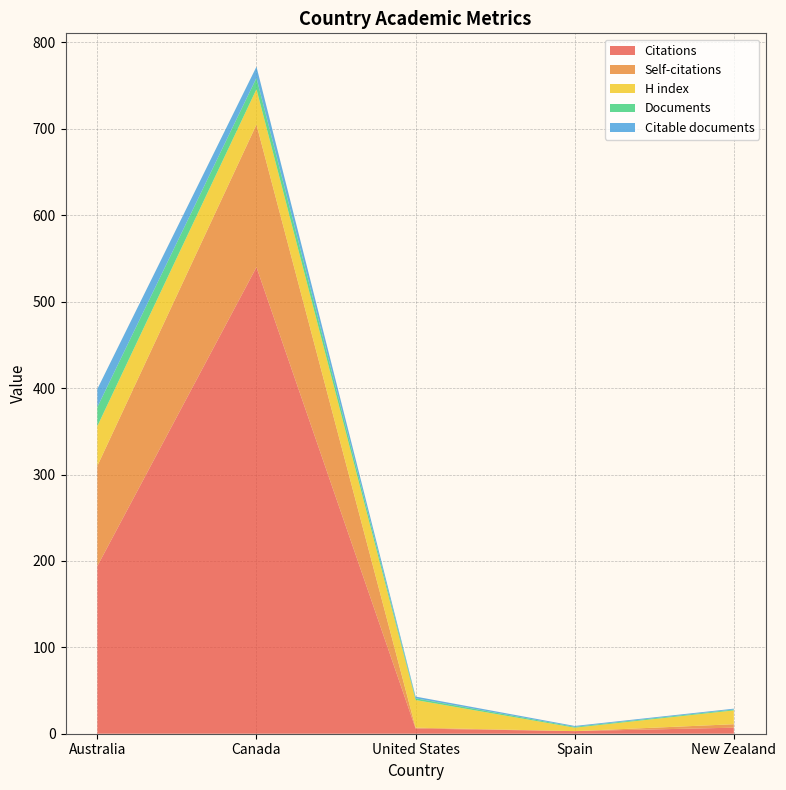

Reading left to right, extract all data points from this chart.

Citations: Australia=194	Canada=540	United States=6	Spain=3	New Zealand=7
Self-citations: Australia=116	Canada=165	United States=1	Spain=0	New Zealand=4
H index: Australia=46	Canada=41	United States=32	Spain=4	New Zealand=16
Documents: Australia=22	Canada=13	United States=2	Spain=1	New Zealand=1
Citable documents: Australia=21	Canada=13	United States=2	Spain=1	New Zealand=1